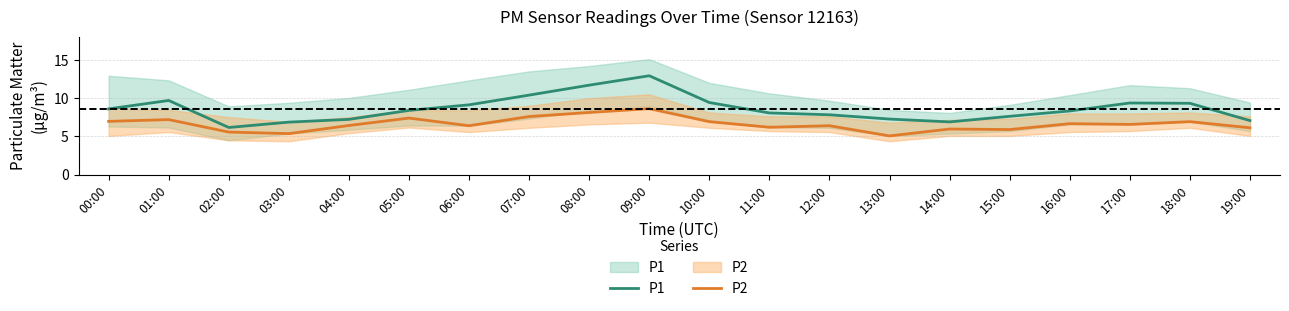

Which series has the largest range (max minus min)?

P1